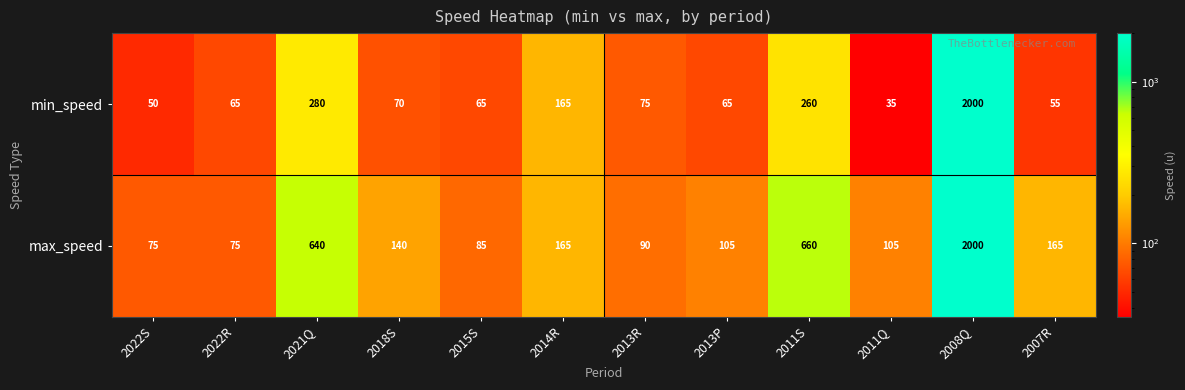

What is the difference between the maximum and minimum values in the min_speed series?

1965